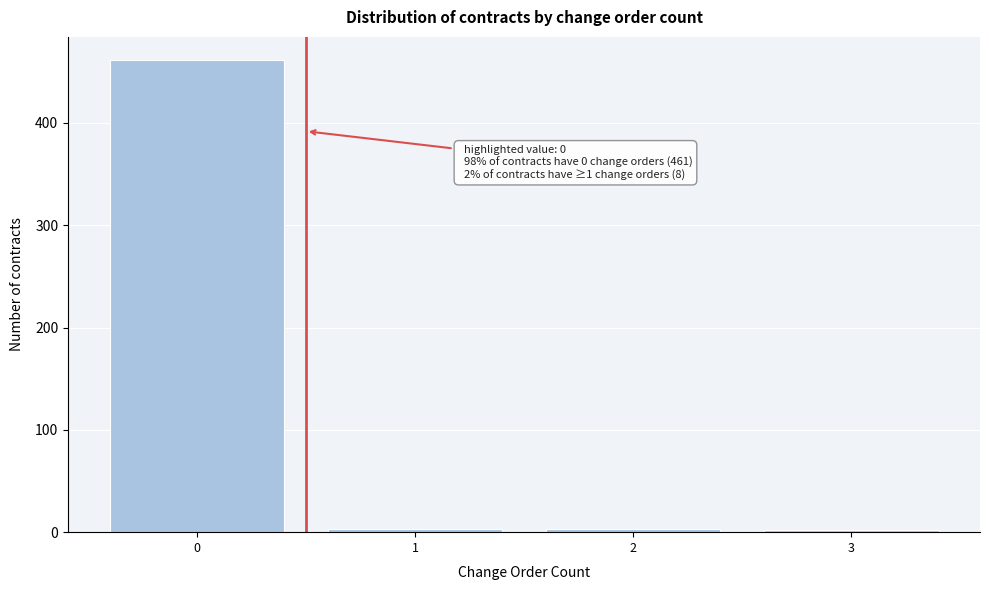

Over which range of the x-axis is the bar tallest?

-0.5 to 0.5